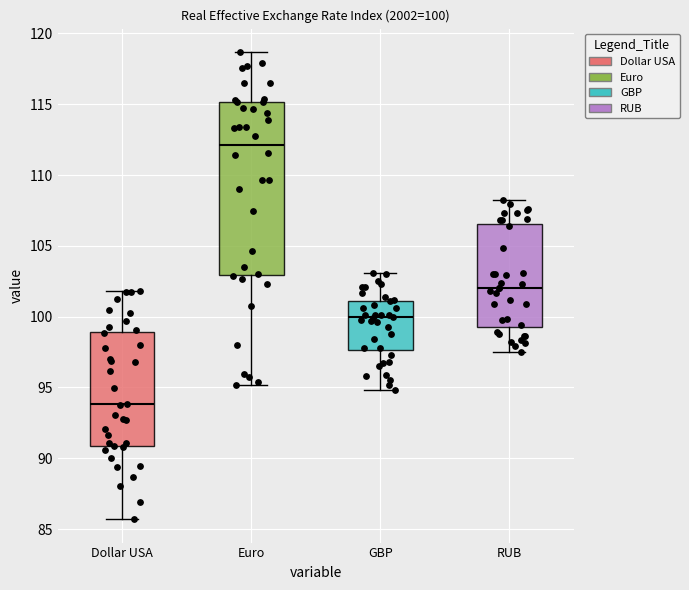

Comparing the boxes themselves (not the whiskers), which one is the tallest?

Euro